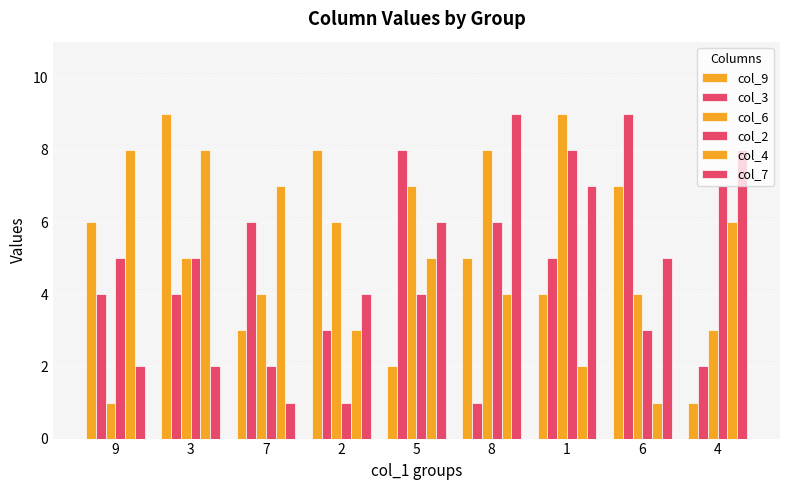

What is the maximum value for col_4?

8